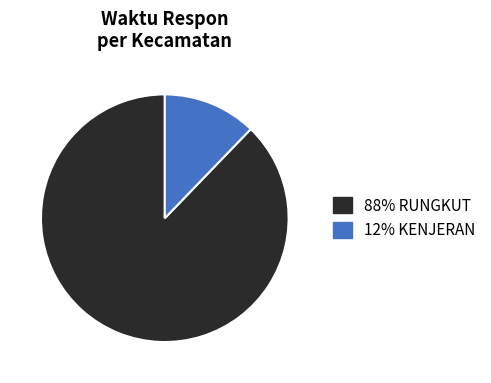

Does any single category account for the majority?

Yes